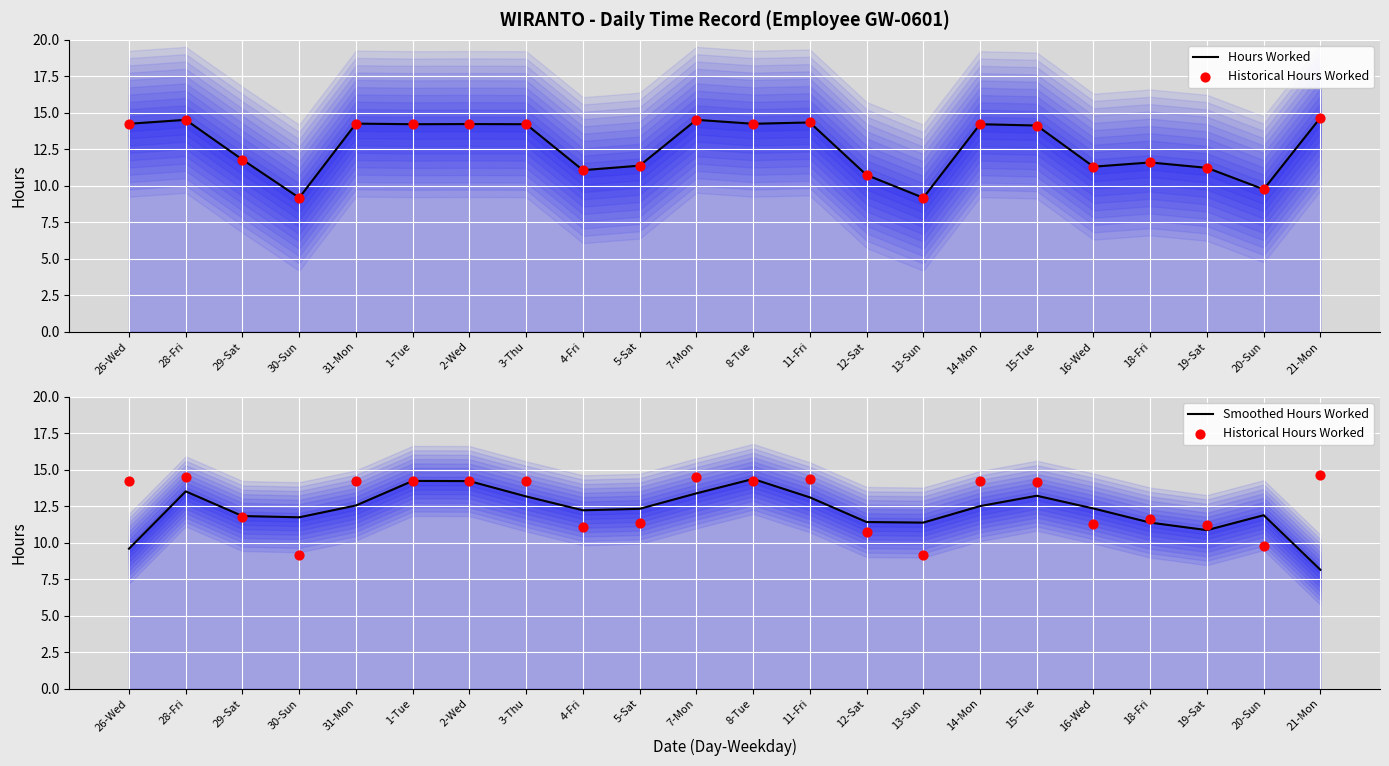

Which series has the largest total across all categories?

Hours Worked